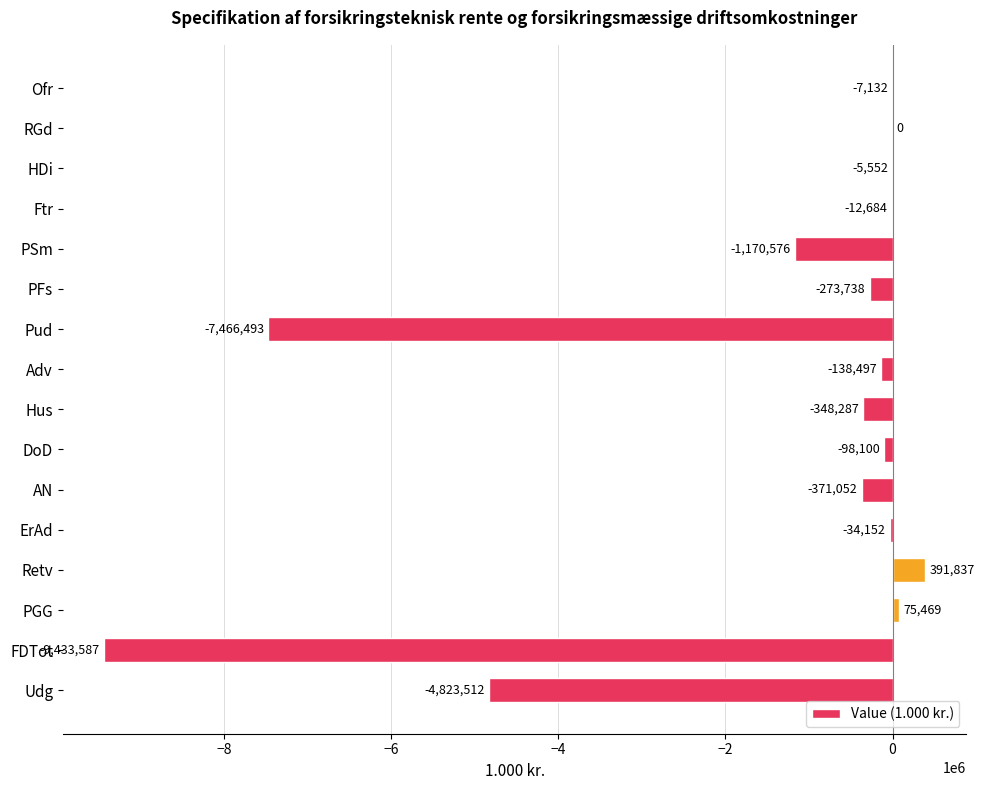

Reading bottom to top, list all the values displayed in this chart.

Udg=-4823512	FDTot=-9433587	PGG=75469	Retv=391837	ErAd=-34152	AN=-371052	DoD=-98100	Hus=-348287	Adv=-138497	Pud=-7466493	PFs=-273738	PSm=-1170576	Ftr=-12684	HDi=-5552	RGd=0	Ofr=-7132